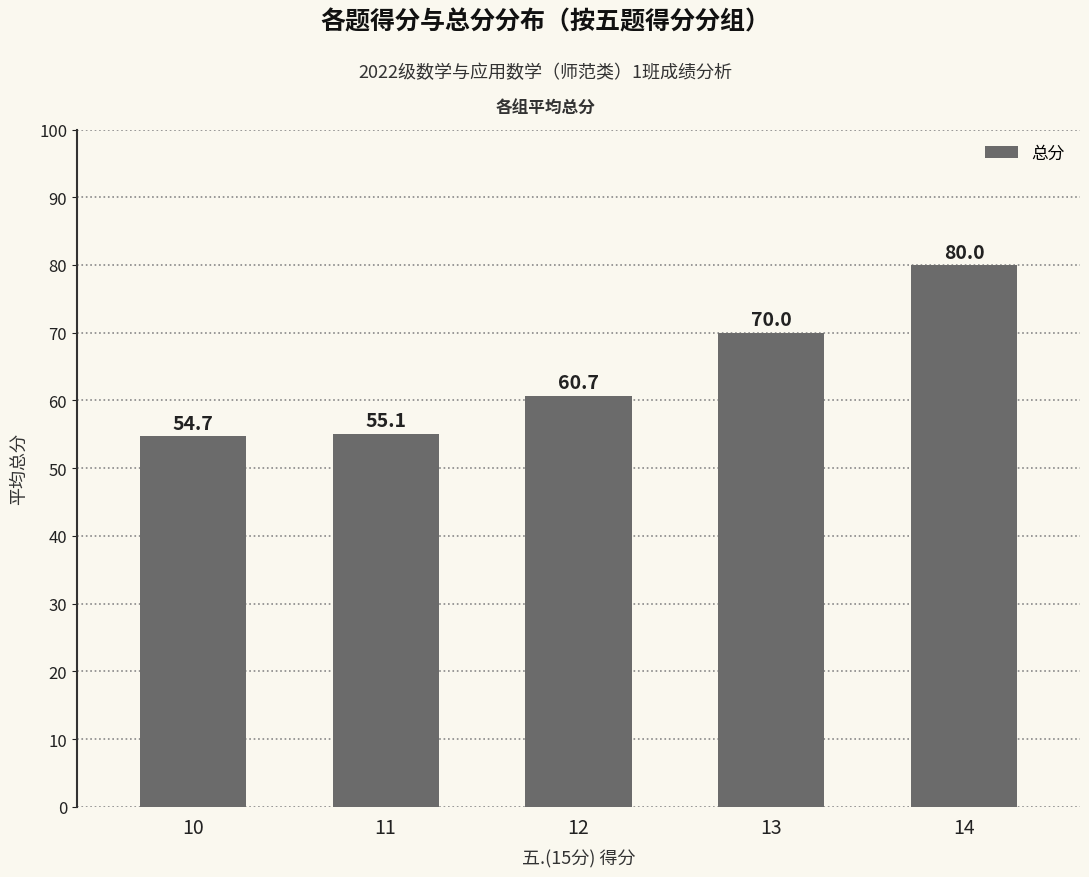

Rank the categories by value from lowest to highest.

10, 11, 12, 13, 14